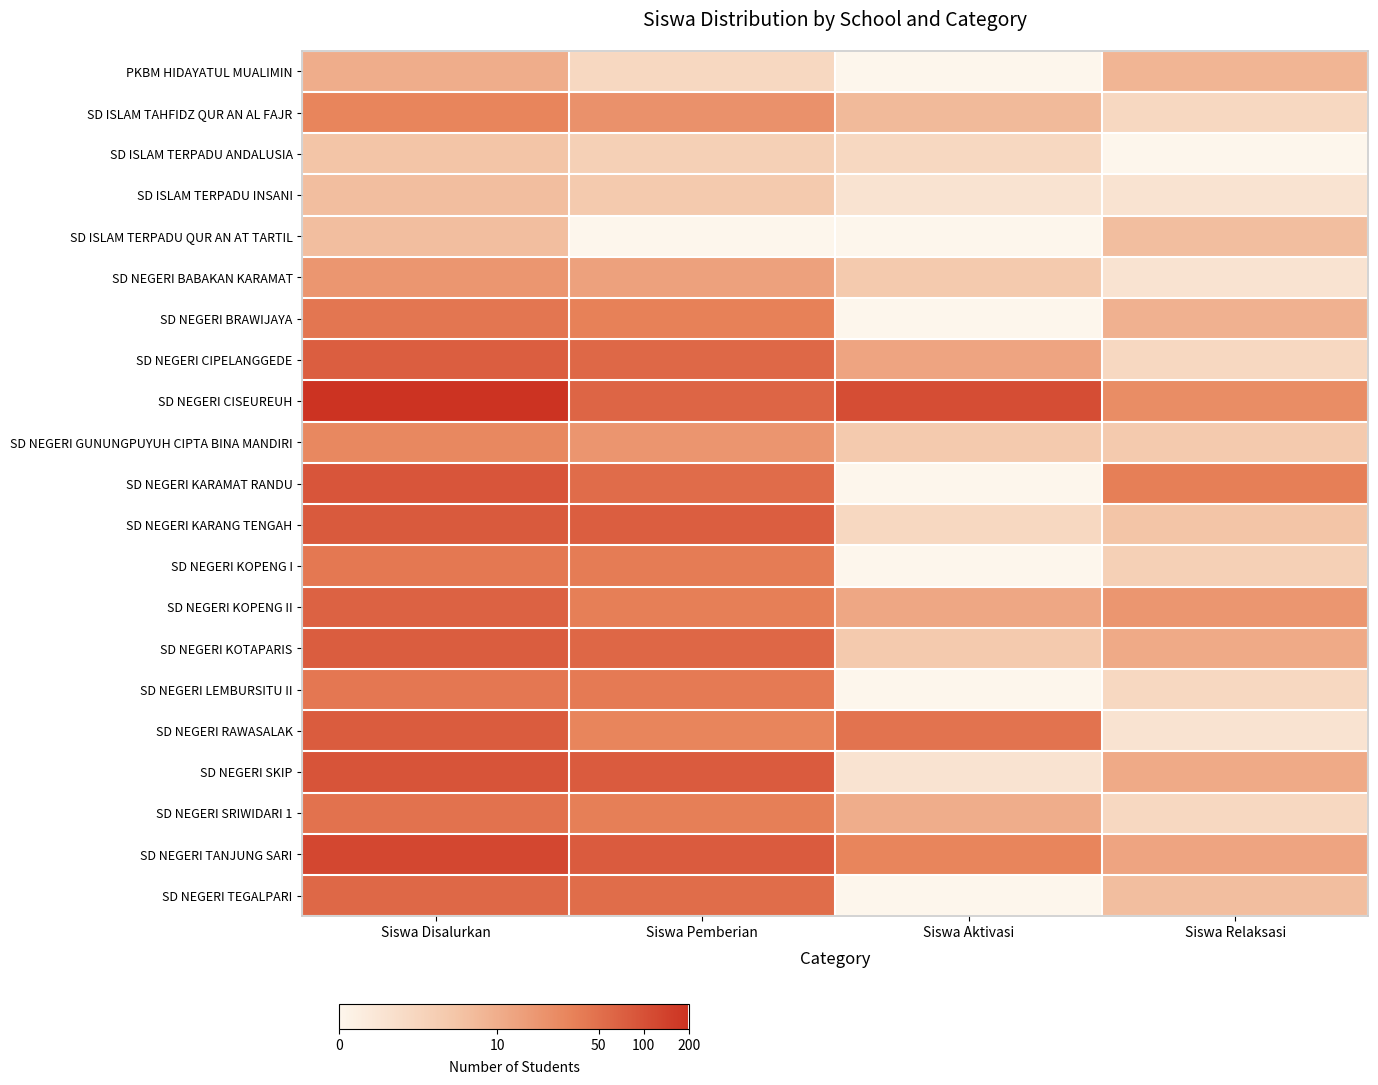

At Siswa Pemberian, list the series in order from largest to smallest.

SD NEGERI SKIP, SD NEGERI TANJUNG SARI, SD NEGERI KARANG TENGAH, SD NEGERI CISEUREUH, SD NEGERI KOTAPARIS, SD NEGERI CIPELANGGEDE, SD NEGERI KARAMAT RANDU, SD NEGERI TEGALPARI, SD NEGERI LEMBURSITU II, SD NEGERI KOPENG I, SD NEGERI KOPENG II, SD NEGERI SRIWIDARI 1, SD NEGERI BRAWIJAYA, SD NEGERI RAWASALAK, SD ISLAM TAHFIDZ QUR AN AL FAJR, SD NEGERI GUNUNGPUYUH CIPTA BINA MANDIRI, SD NEGERI BABAKAN KARAMAT, SD ISLAM TERPADU INSANI, SD ISLAM TERPADU ANDALUSIA, PKBM HIDAYATUL MUALIMIN, SD ISLAM TERPADU QUR AN AT TARTIL